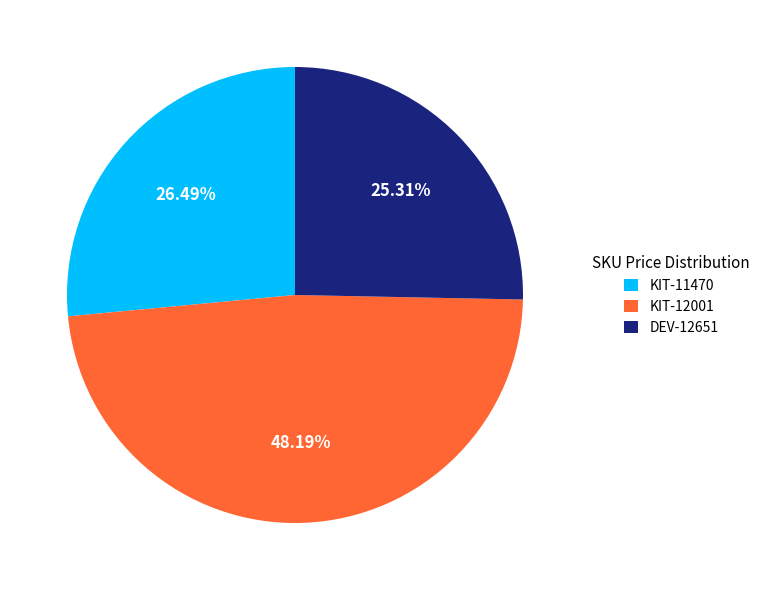

Does KIT-12001 represent more than half of the total?

No